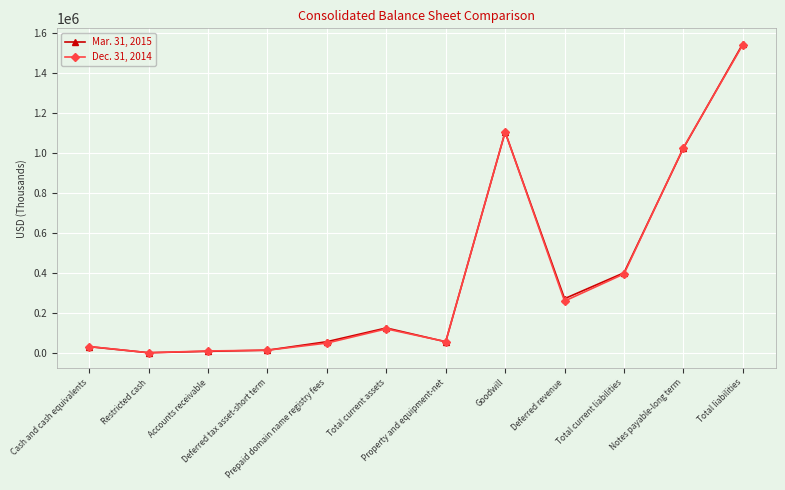

True or false: Mar. 31, 2015 has a value of 400797 at Total current liabilities.

True